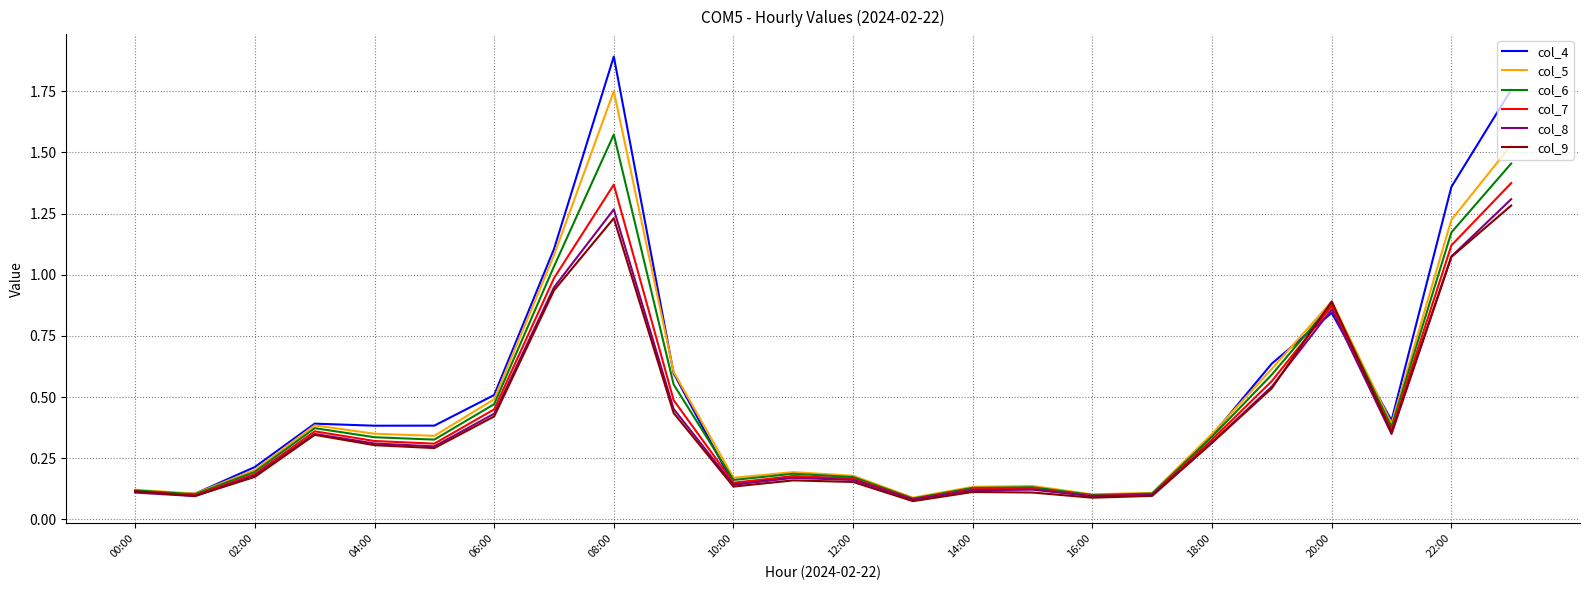

What is the maximum value shown in the chart?

1.9